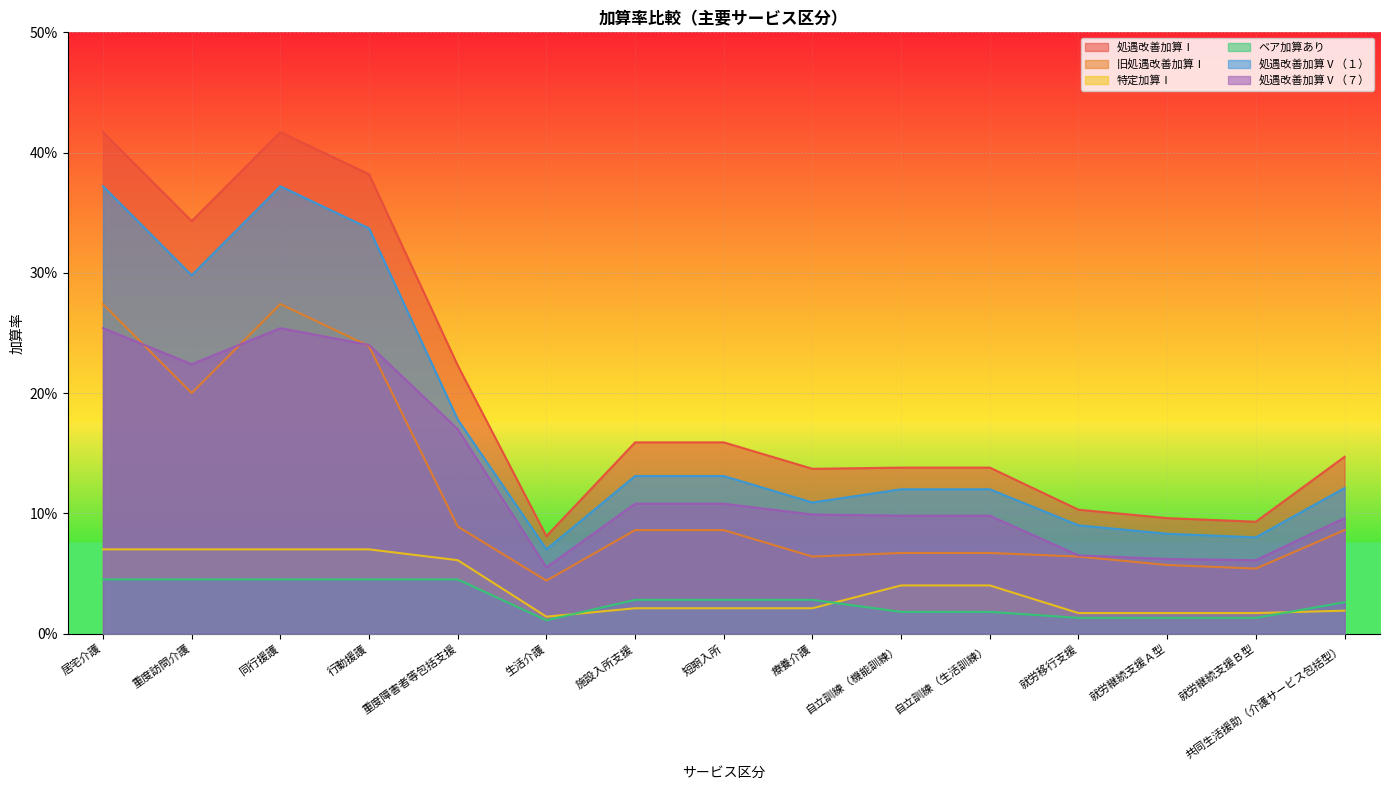

At which category is the sum across all series the highest?

居宅介護